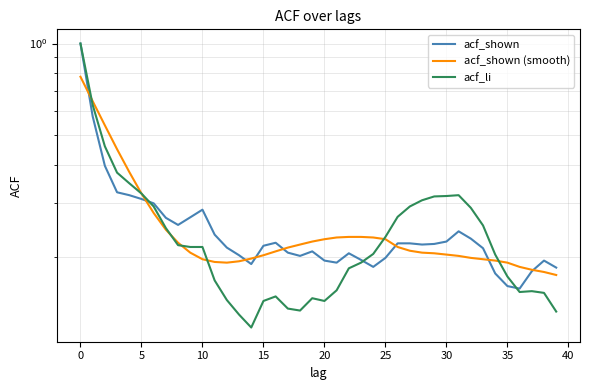

List the series in order of their peak value, highest first.

acf_shown, acf_li, acf_shown (smooth)